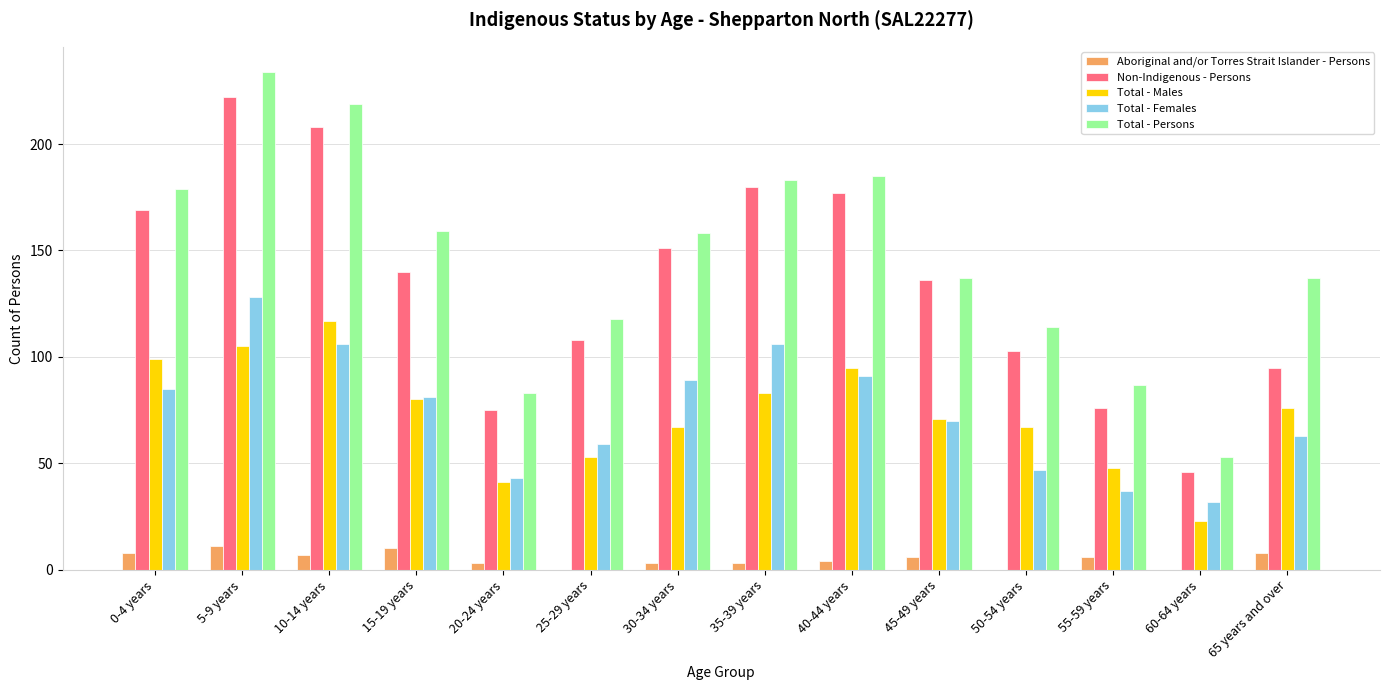

Is it true that Non-Indigenous - Persons equals 95 at 65 years and over?

True